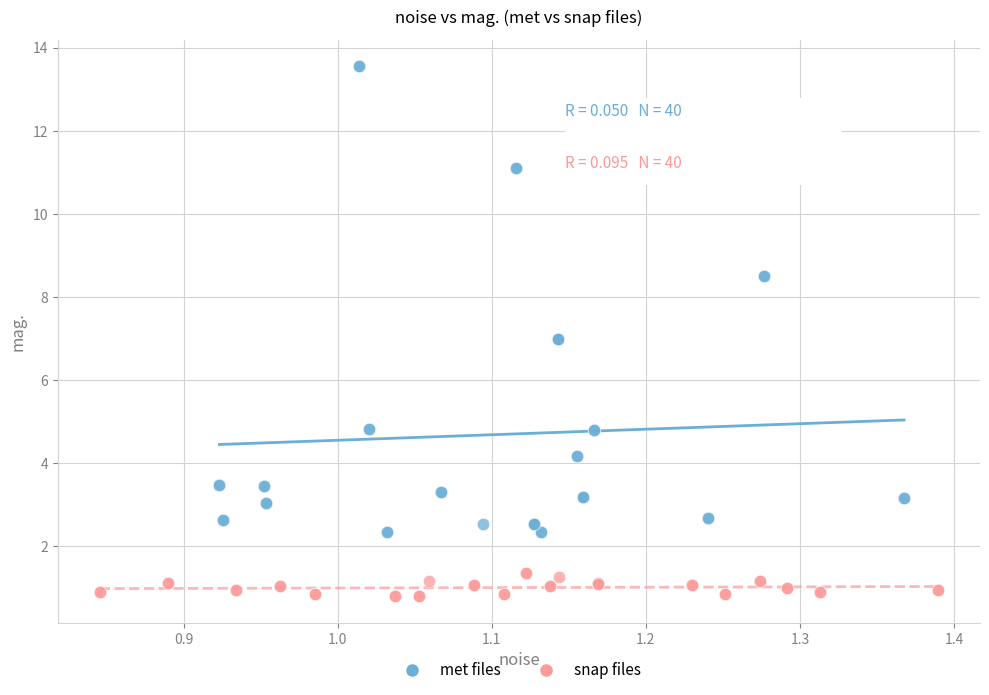

Which series reaches the maximum Y coordinate?

met files